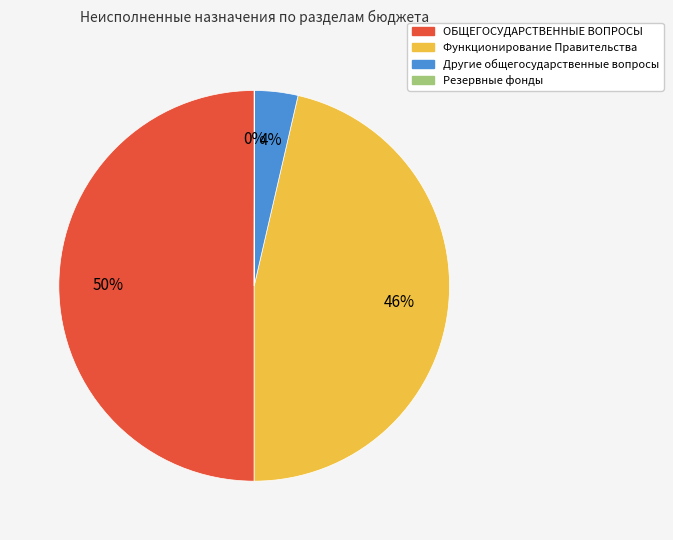

Which slice is the largest?

ОБЩЕГОСУДАРСТВЕННЫЕ ВОПРОСЫ